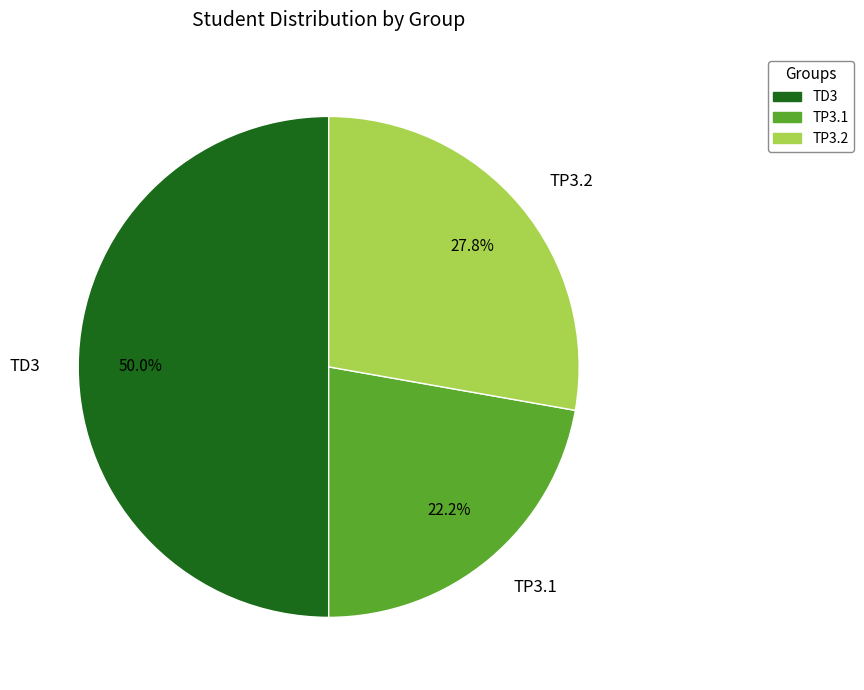

How many segments does this pie chart have?

3